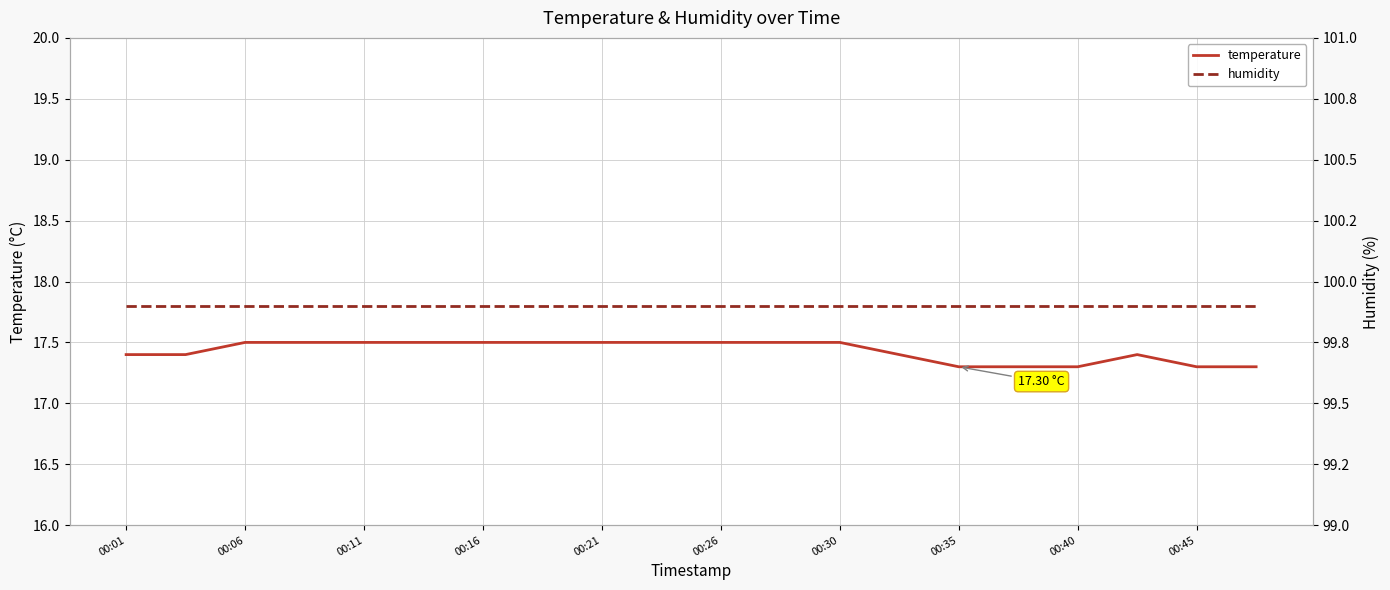

How many lines are shown in the chart?

2